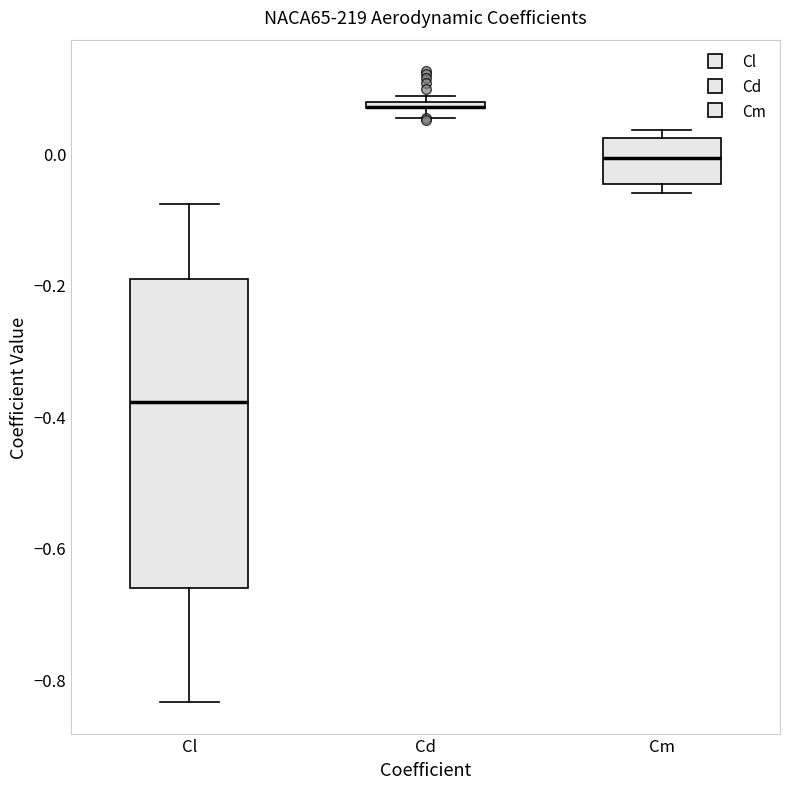

Which box is the tallest, from its lower edge to its upper edge?

Cl